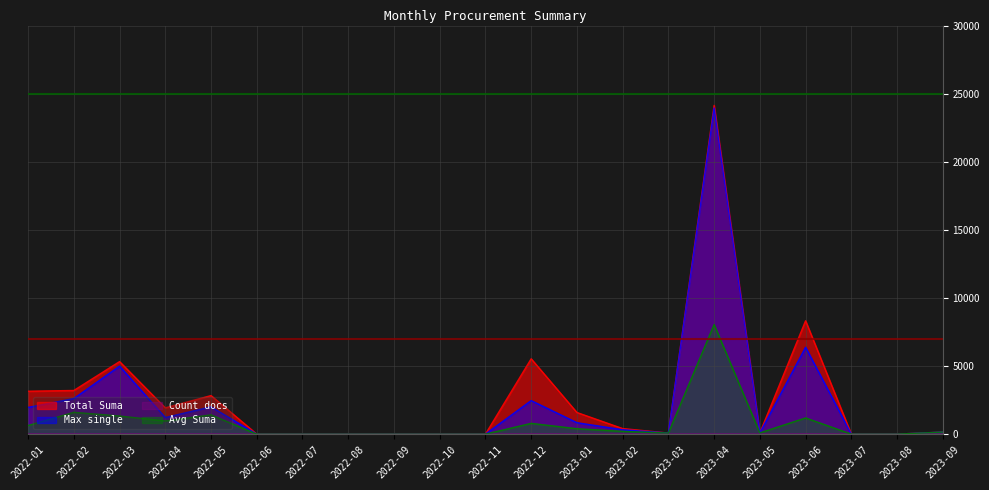

At which category is the sum across all series the highest?

2023-04